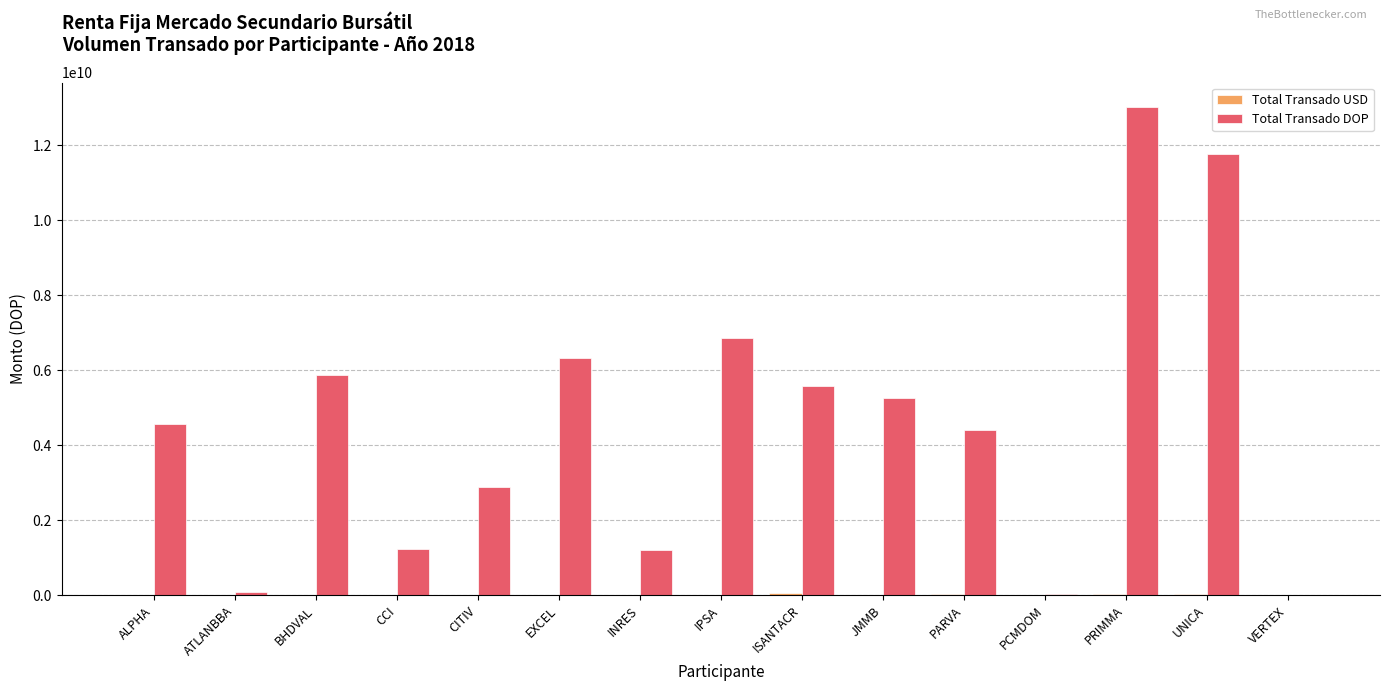

Where is Total Transado DOP nearest to the value 6512501529?

EXCEL